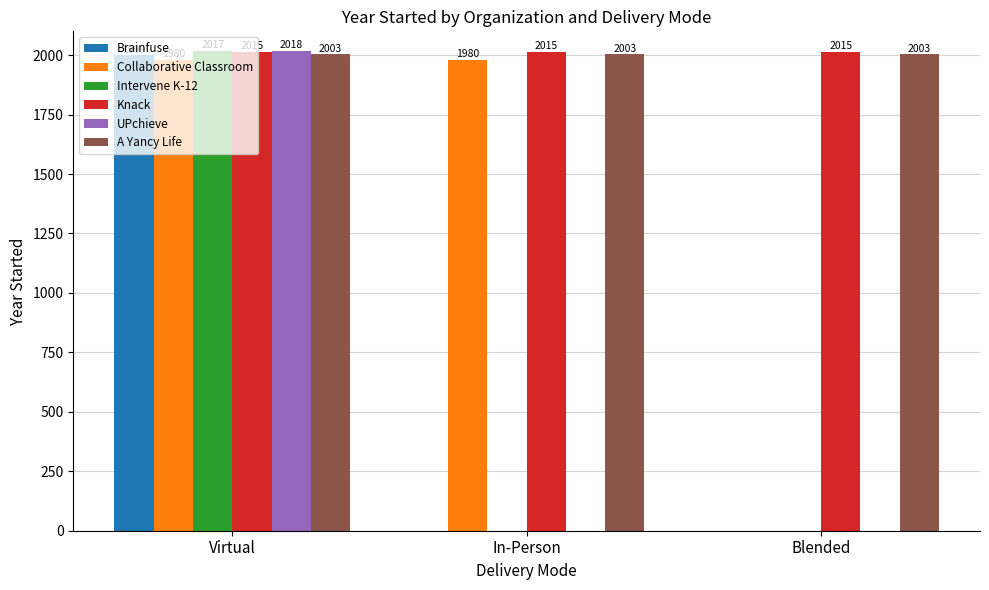

What is the highest value of the Brainfuse series?

1999